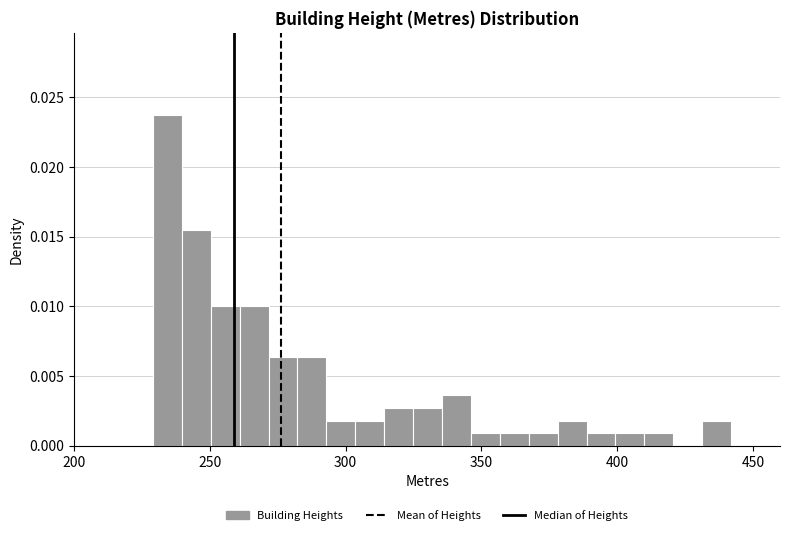

Around what value on the x-axis is the tallest bar? Give the approximate position of its centre, as read against the axis.

235